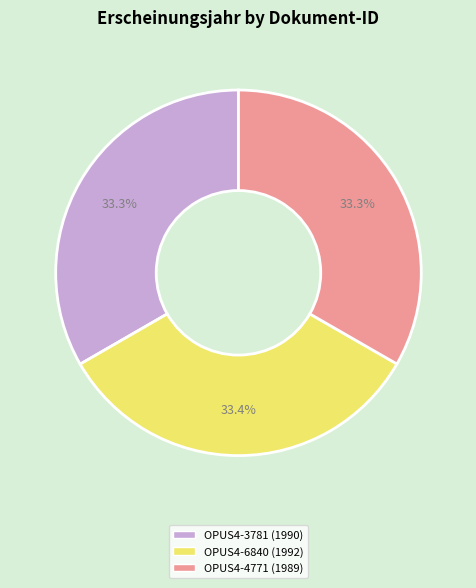

What percentage do OPUS4-6840 and OPUS4-4771 together represent?

66.7%